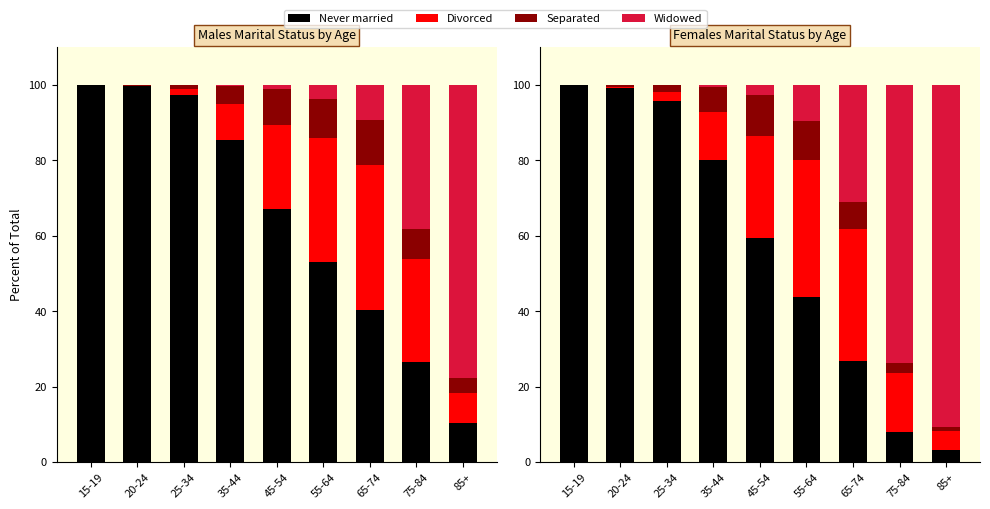

What is the average value of the Never married series?

57.3